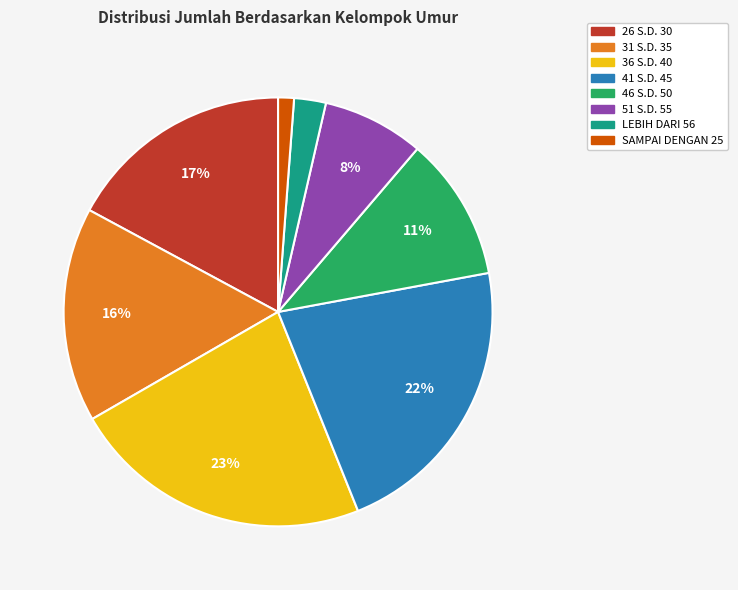

Is 51 S.D. 55 the majority of the pie?

No